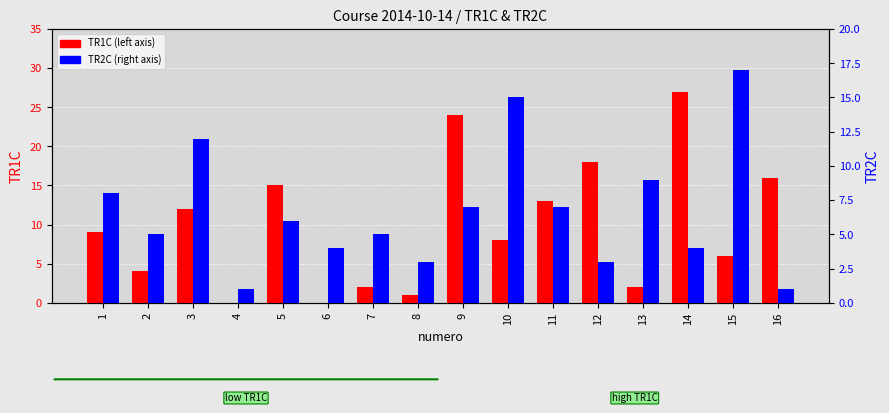

What is the difference between the TR1C values at 1 and 11?

4